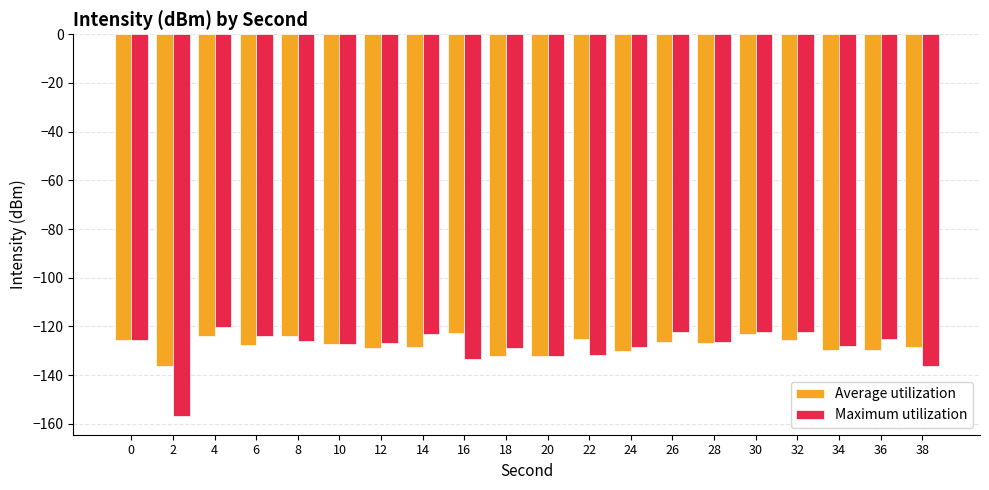

What is the sum of all Maximum utilization values?

-2567.9